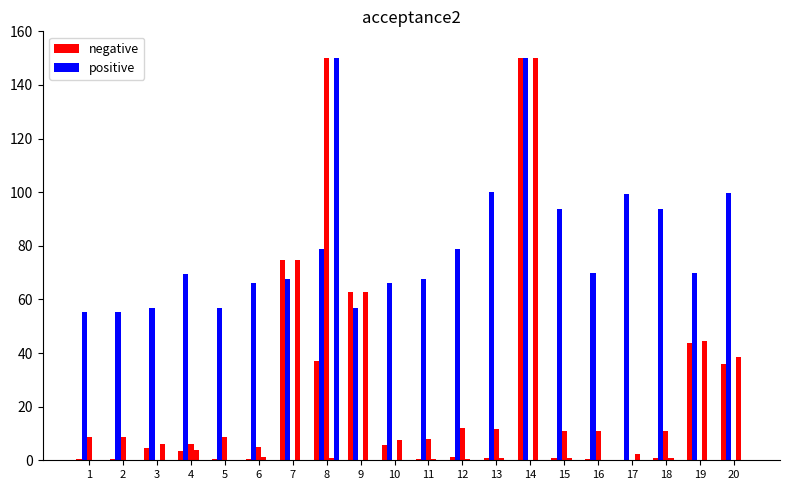

Are the bars grouped side by side (vs. stacked)?

Yes